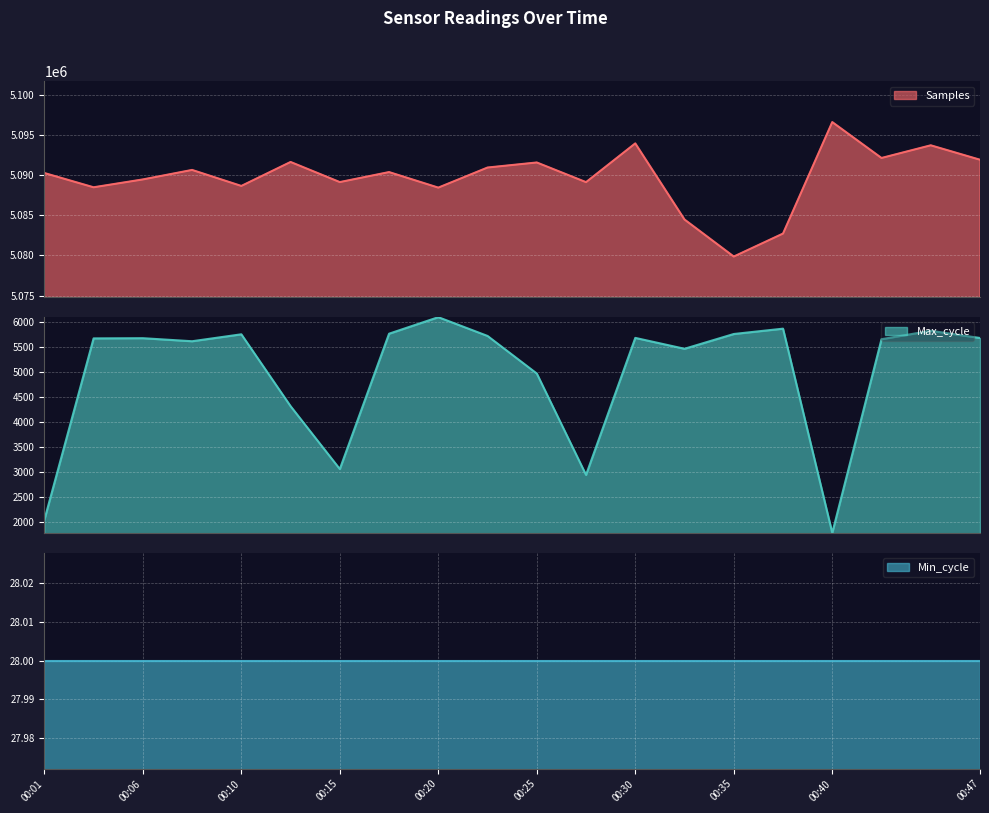

Which label corresponds to the smallest value in the chart?

00:40